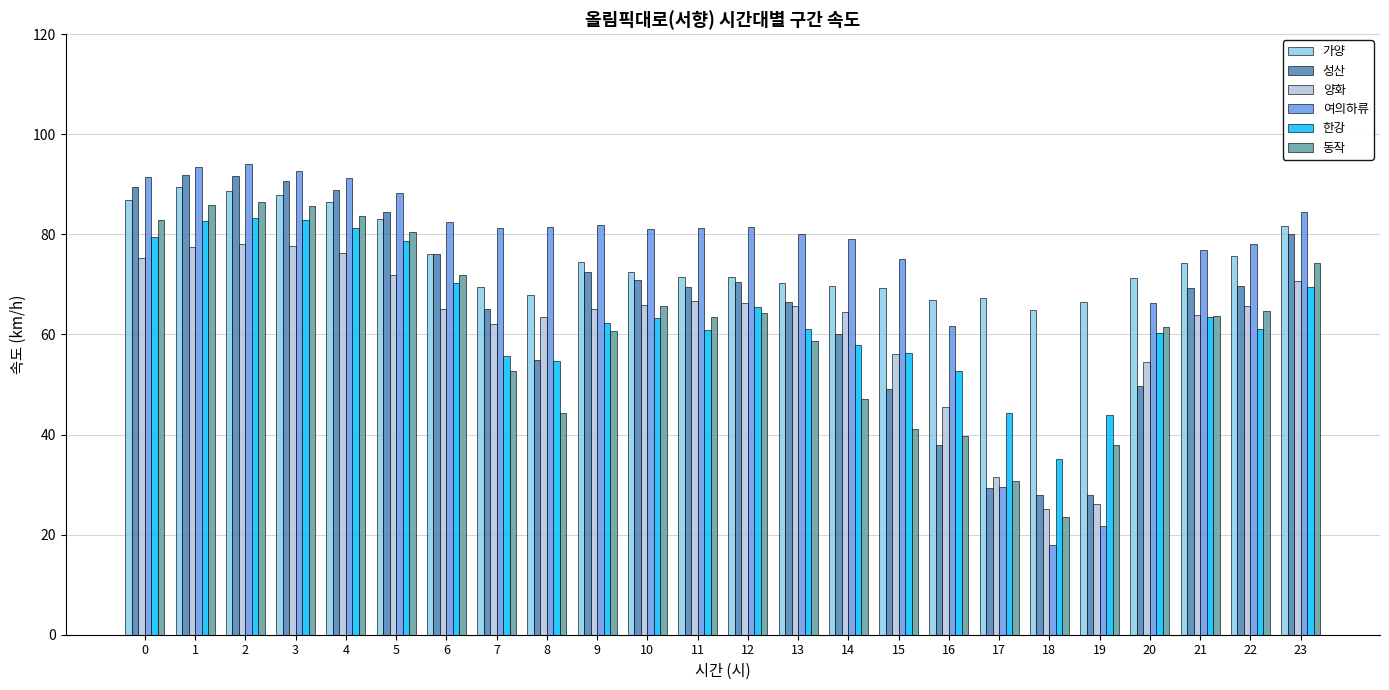

The 가양 series shows 139.5 at 4. True or false?

False